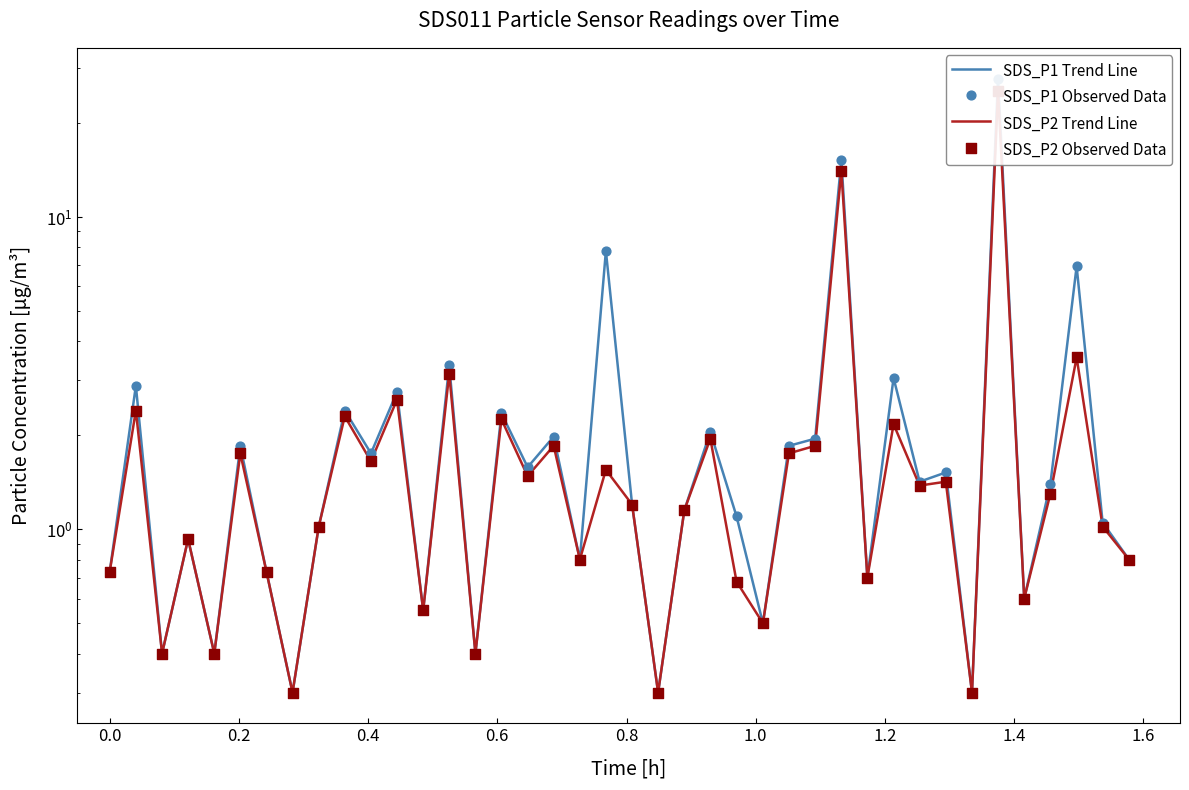

Which series has the largest total across all categories?

SDS_P1 Trend Line